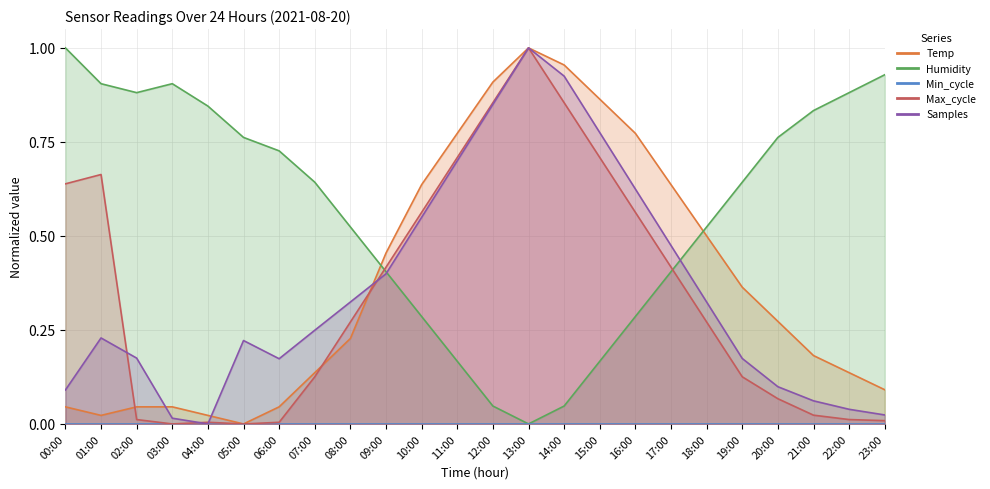

The Samples series shows 0.3 at 08:00. True or false?

True